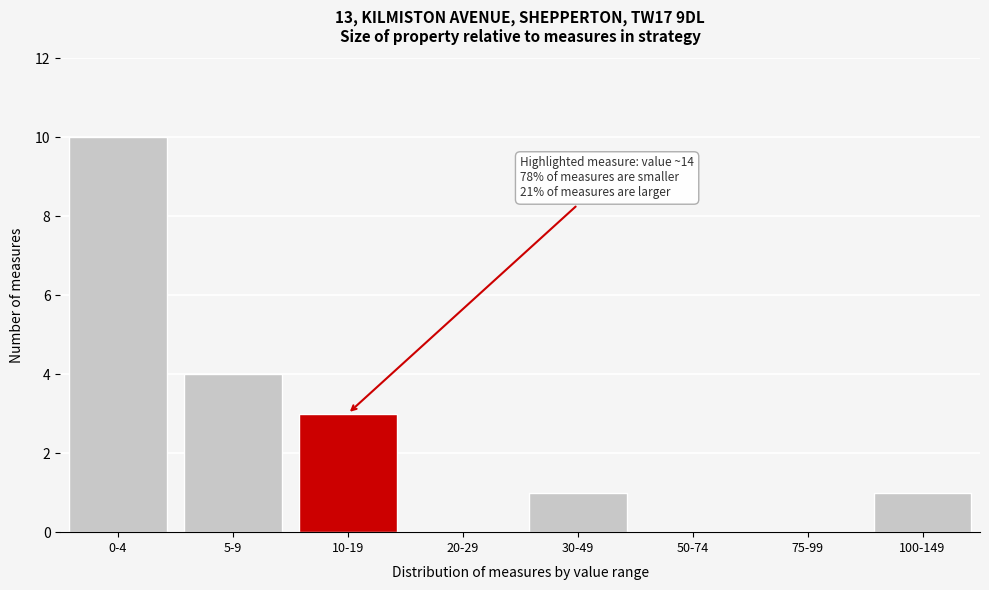

Reading left to right, list all the values displayed in this chart.

0-4=10	5-9=4	10-19=3	20-29=0	30-49=1	50-74=0	75-99=0	100-149=1